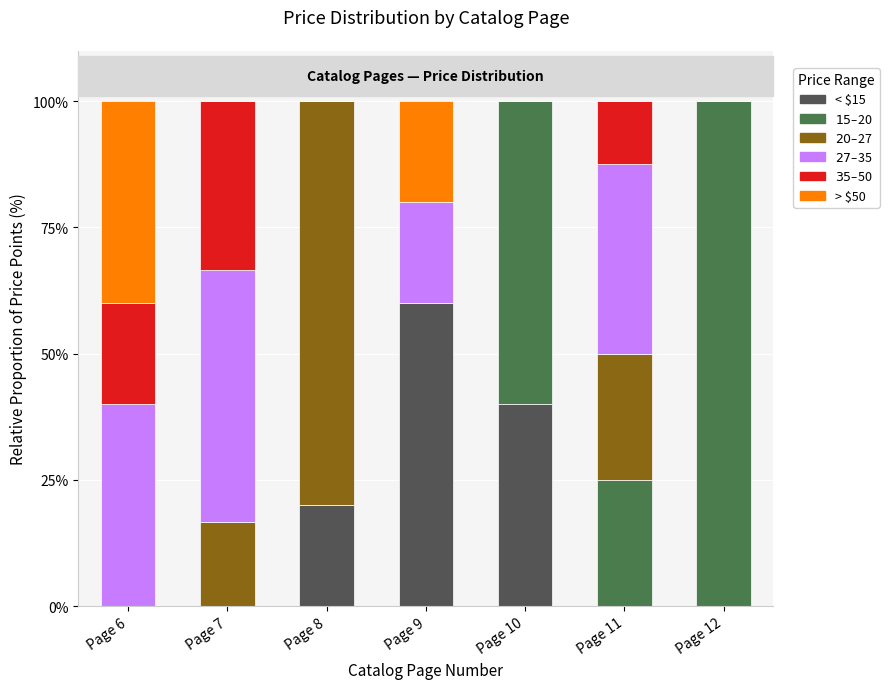

What is the value of the < $15 bar at the 3rd from the left?

20.0